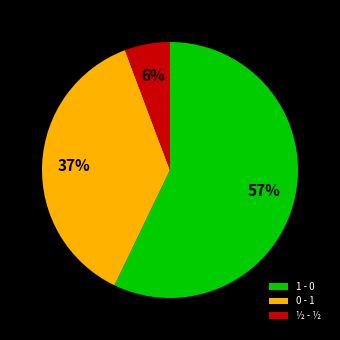

Combined, do 0 - 1 and 1 - 0 account for over 50%?

Yes